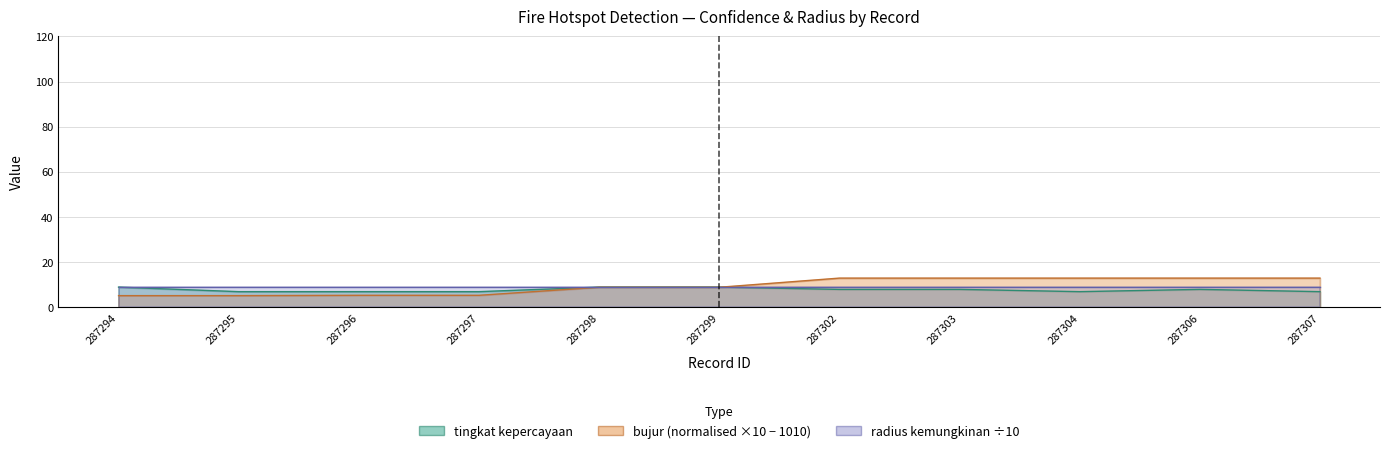

After their last crossing, which series has the higher values: tingkat kepercayaan or bujur?

bujur